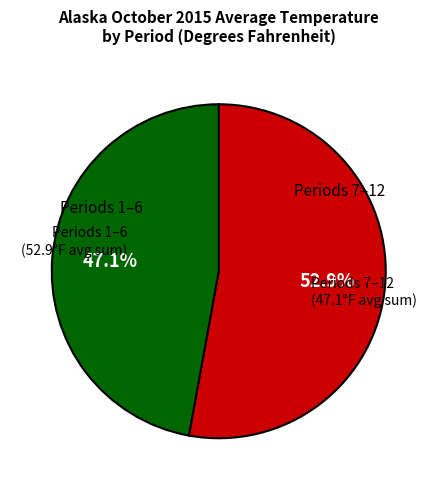

Is there a majority slice in this chart?

Yes